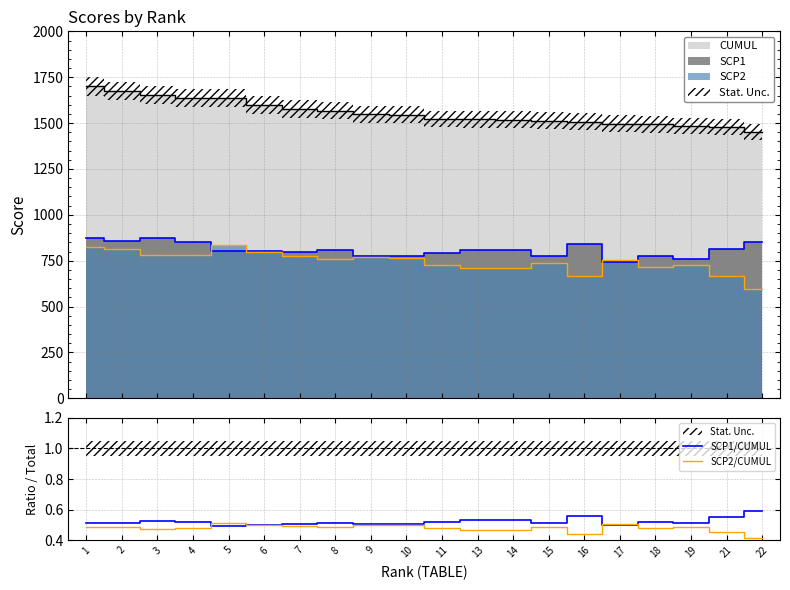

At 16, list the series in order from smallest to largest.

SCP2/CUMUL, SCP1/CUMUL